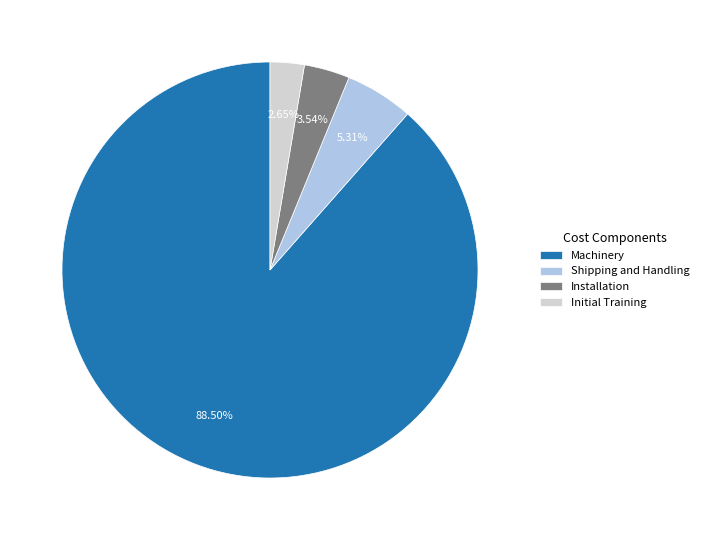

Rank the categories by value from lowest to highest.

Initial Training, Installation, Shipping and Handling, Machinery